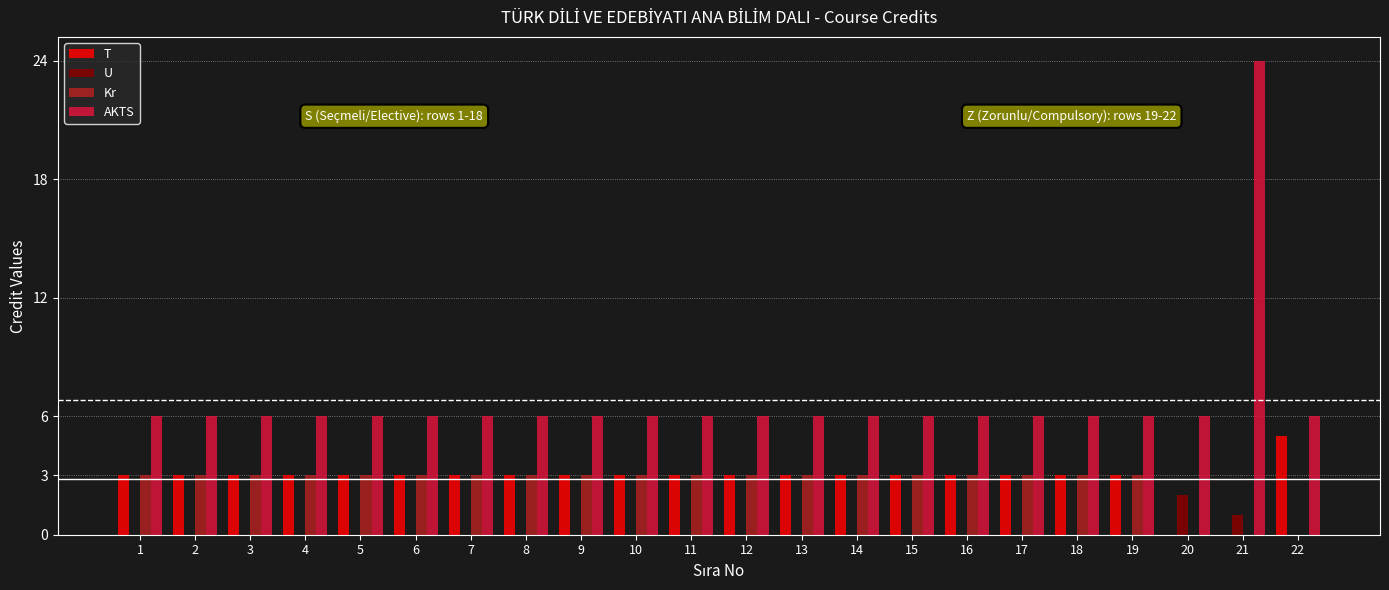

What is the total value across all series at 20?

8